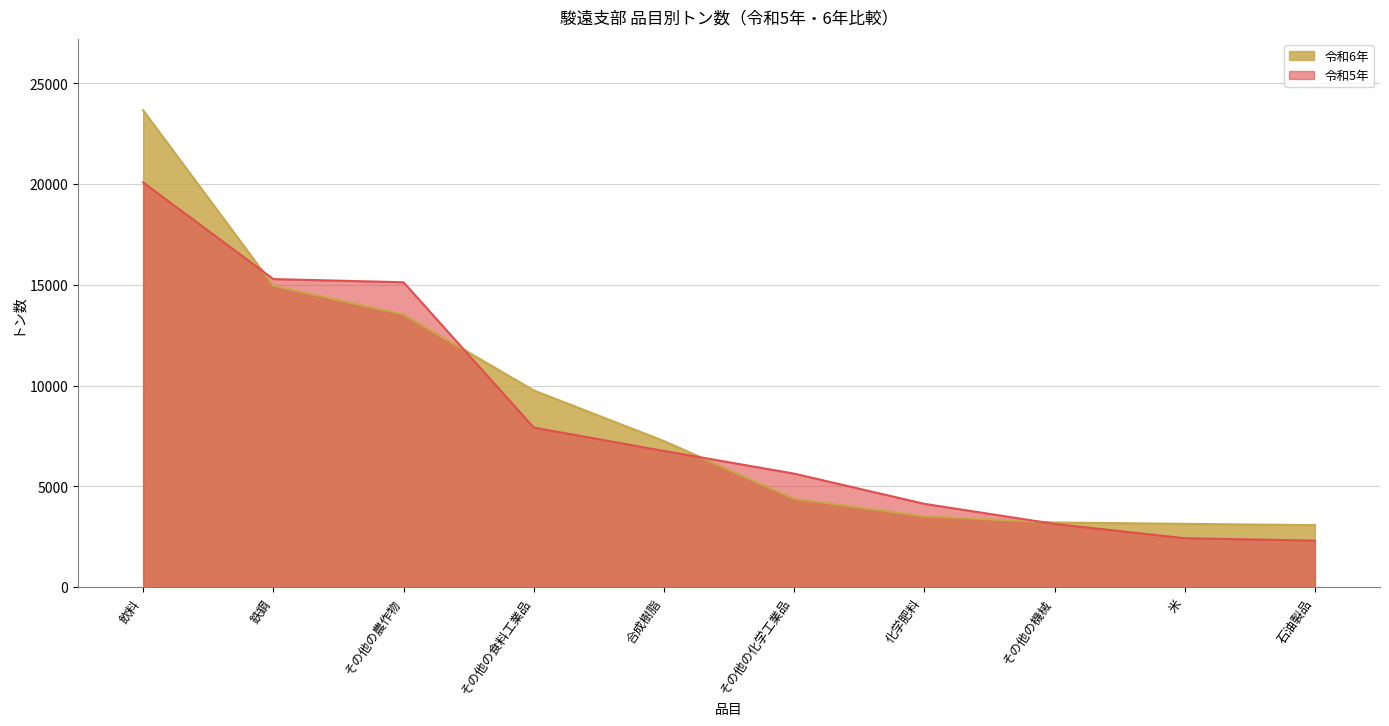

The 令和6年 series shows 4389 at その他の化学工業品. True or false?

True